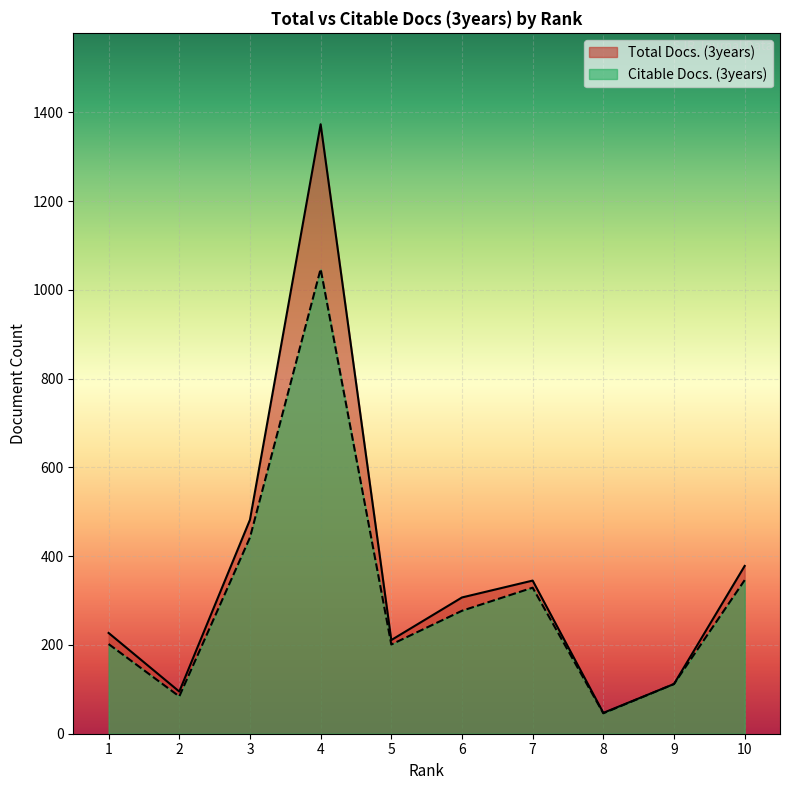

Between 4 and 1, which is larger?

4